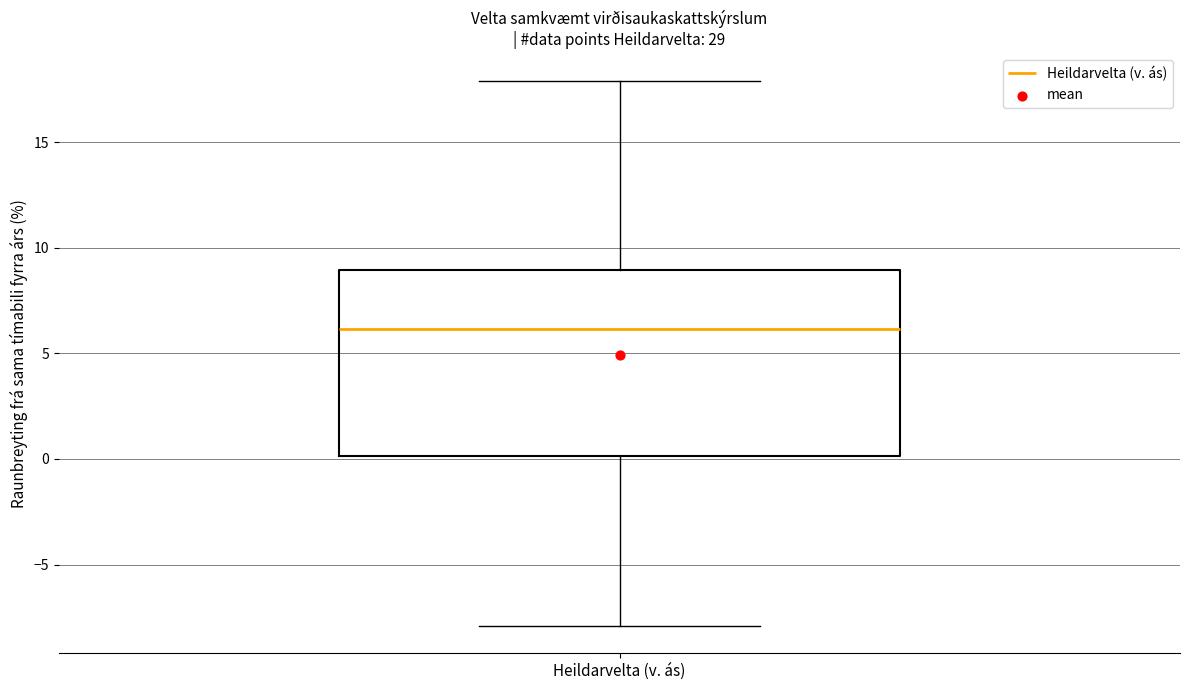

Transcribe this box plot: give where the median line is, the range the box spans, and where the two whiskers end, as read against the y-axis. The values are not printed on the chart, so give them approximately, as read against the axis.

median 6, box 0 to 9, whiskers -8 to 18